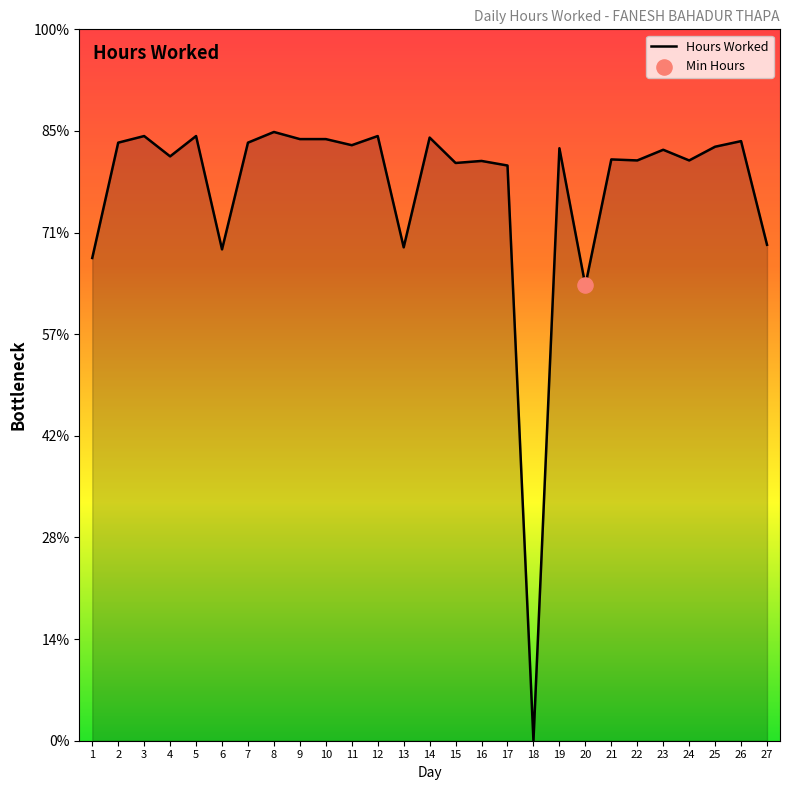

What is the ratio of the value at 2 to the value at 21?

1.0